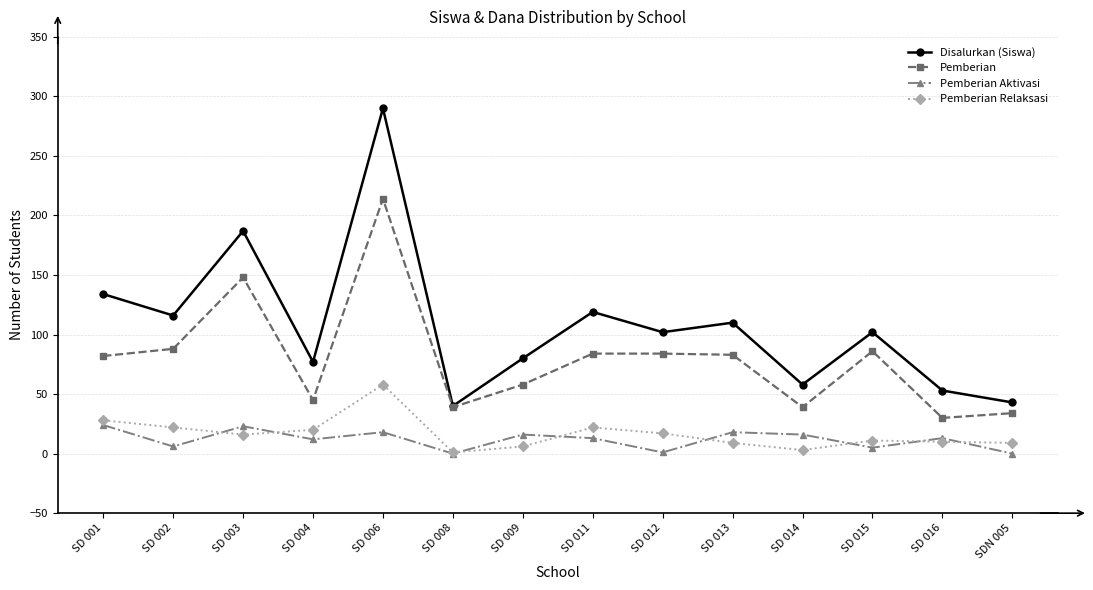

At which category does Pemberian Aktivasi reach its first local valley?

SD 002